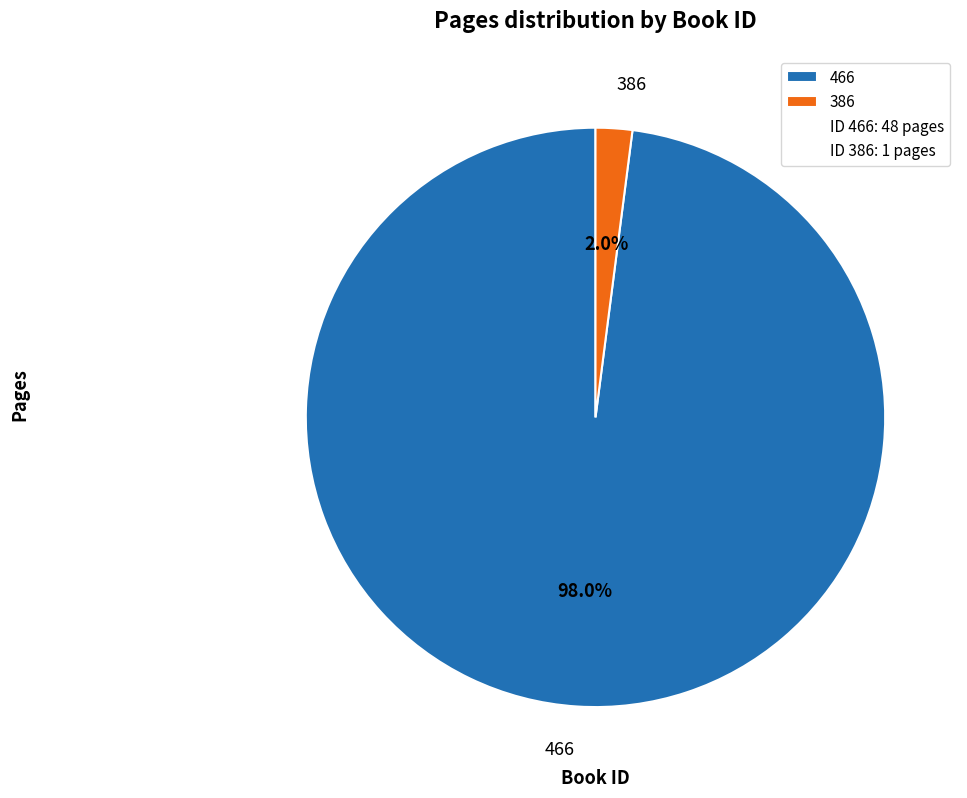

What is the largest slice in the pie chart?

466